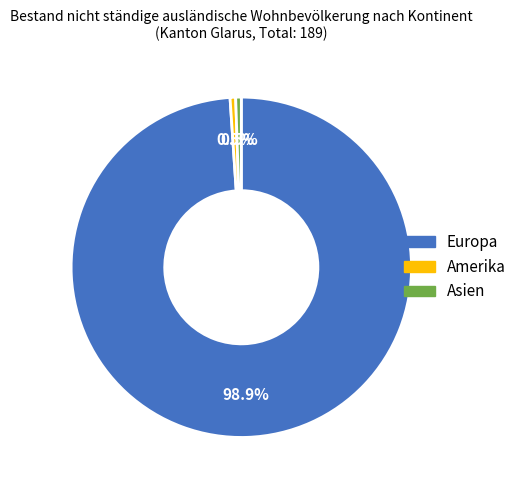

How much of the chart is everything except Asien?

99.5%